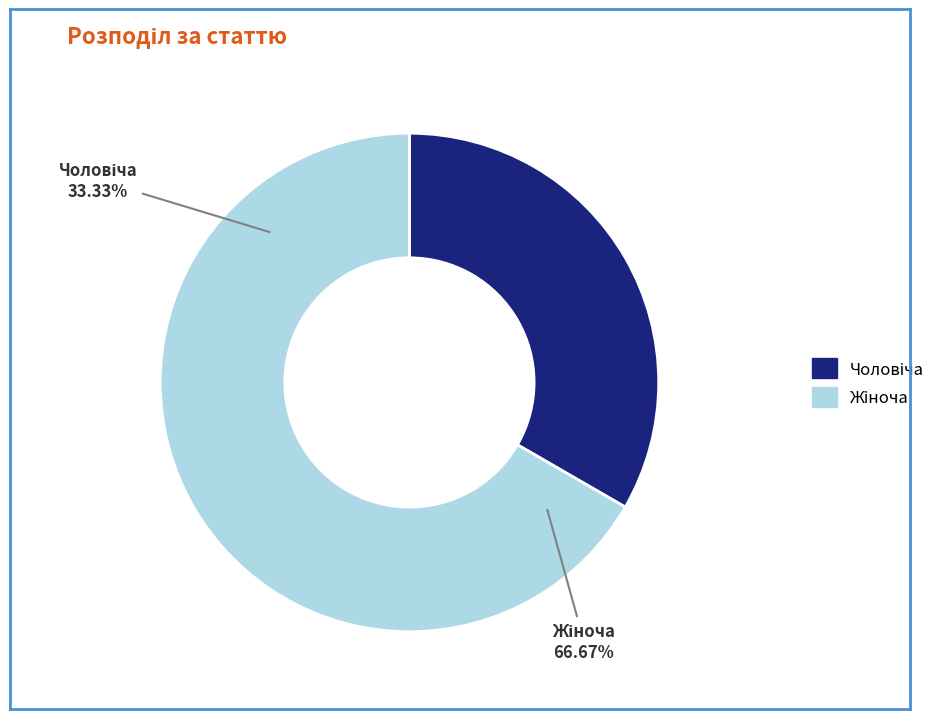

True or false: Чоловіча accounts for 48% of the total.

False